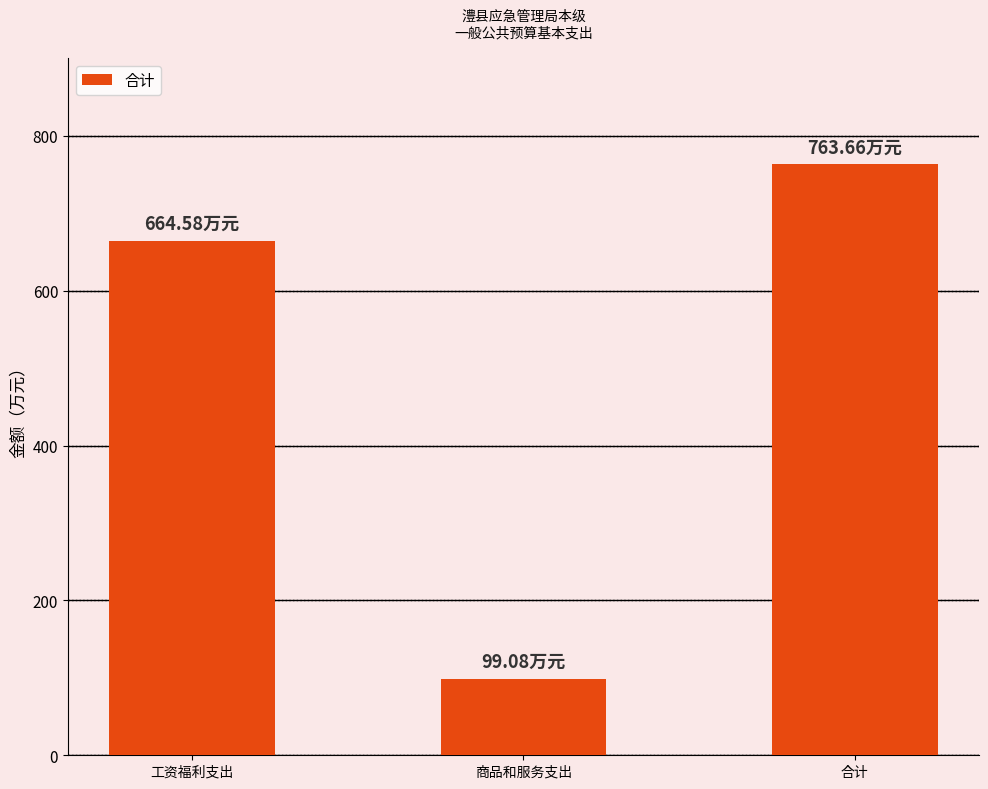

True or false: the data shows 192.1 at 合计.

False